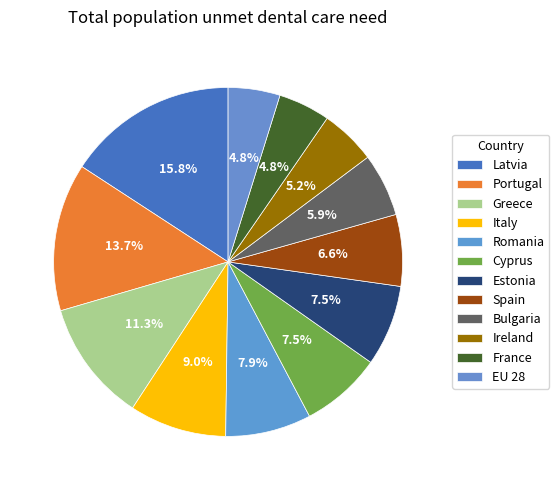

To the nearest percent, what is the combined percentage of Spain and France?

11%